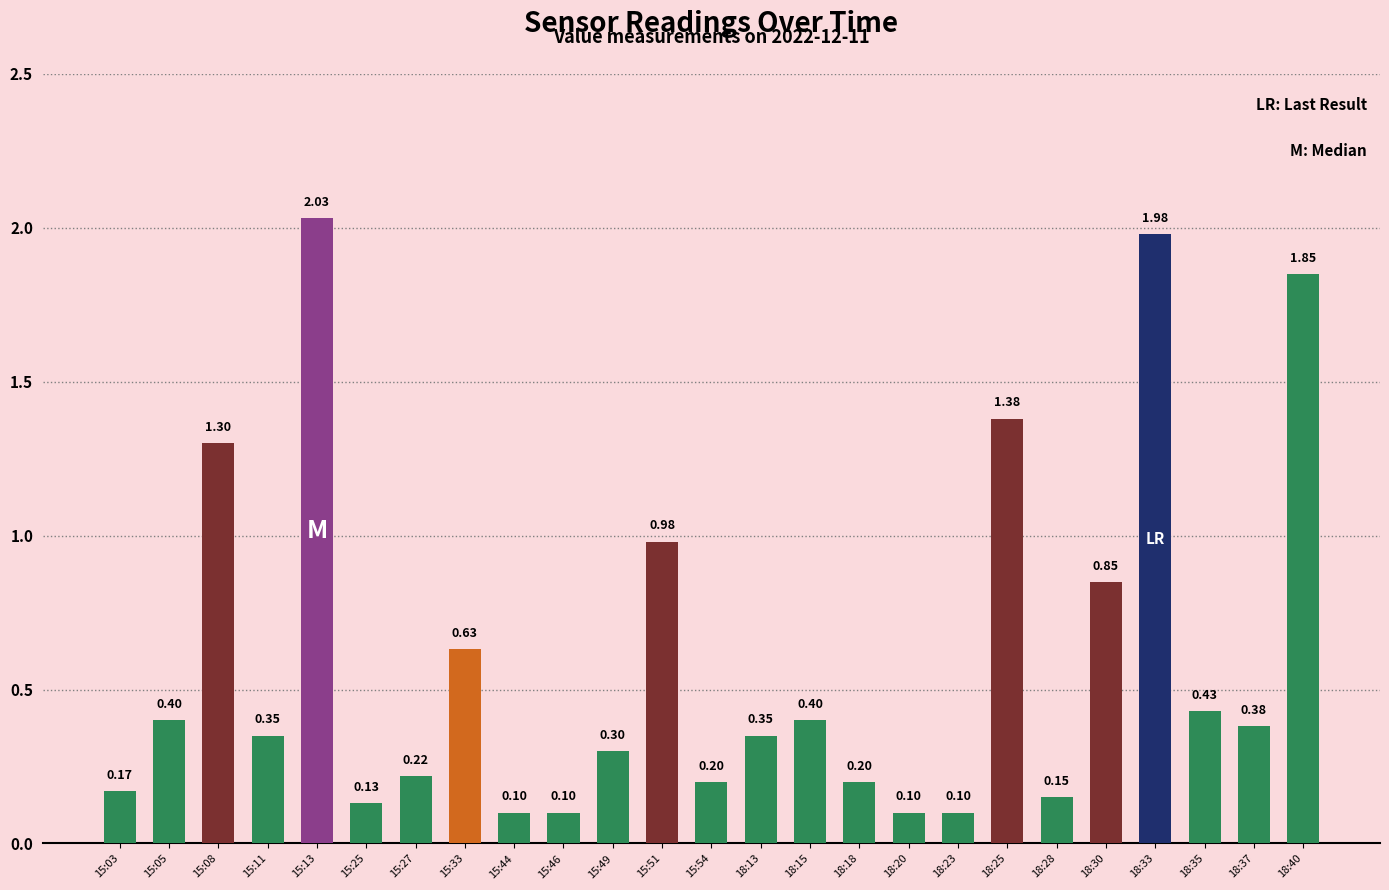

How many series are shown in this chart?

1